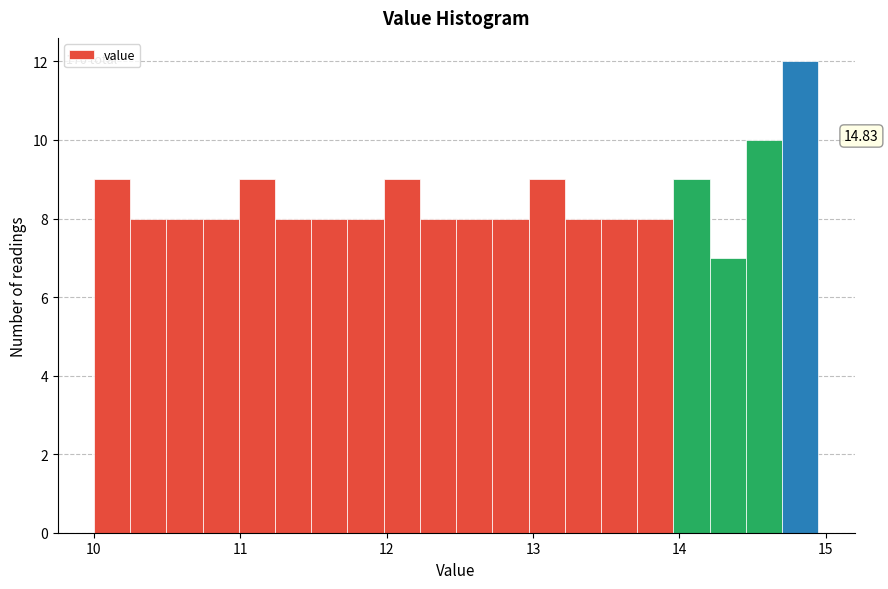

Around what value on the x-axis is the tallest bar? Give the approximate position of its centre, as read against the axis.

14.8